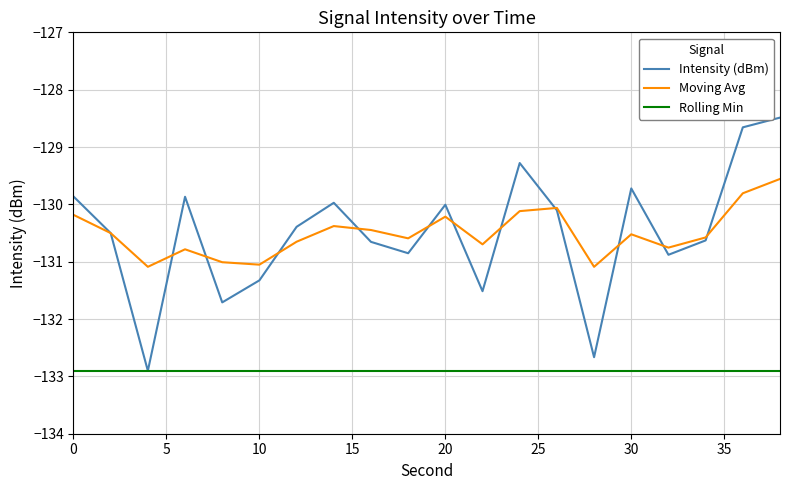

What is the maximum value for Intensity (dBm)?

-128.5